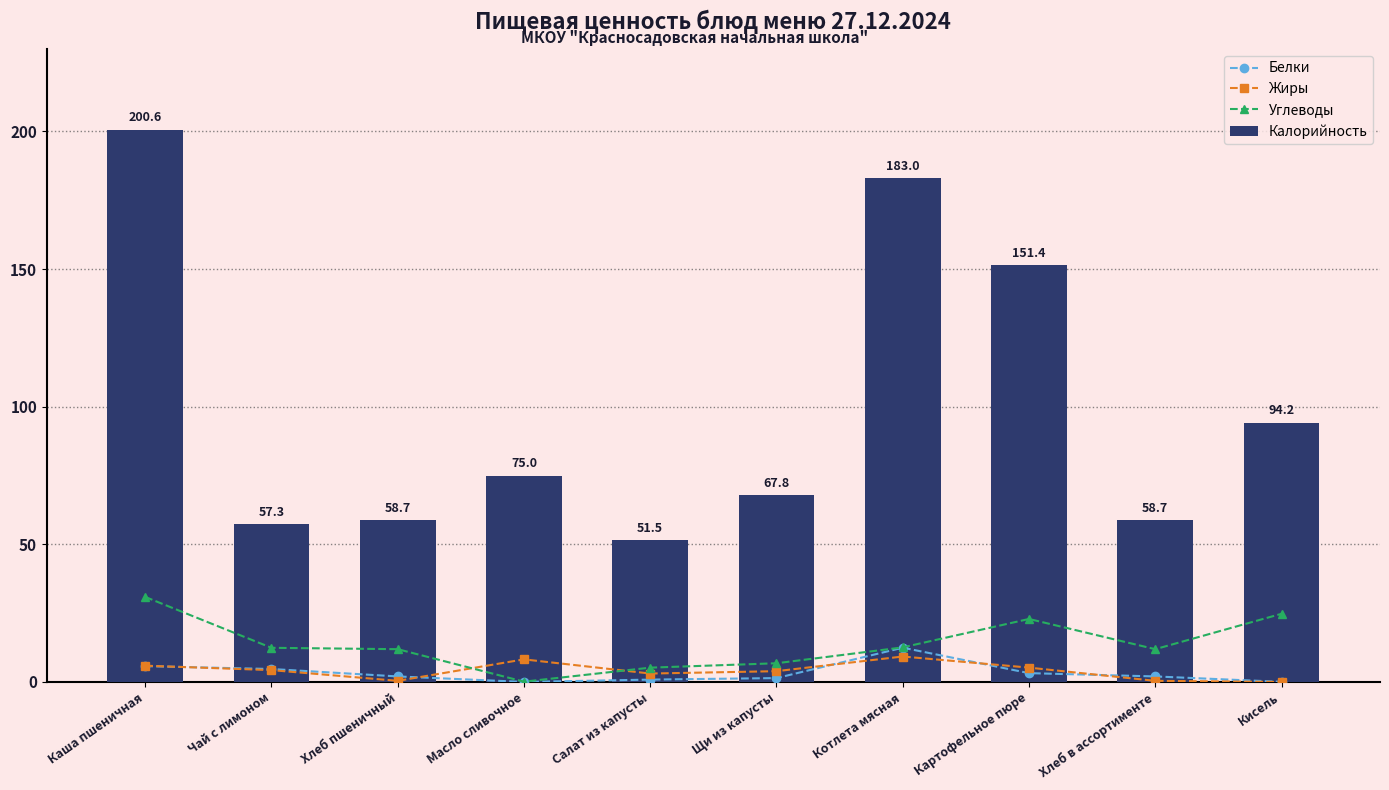

Is the value of Белки at Салат из капусты greater than the value of Калорийность at Котлета мясная?

No